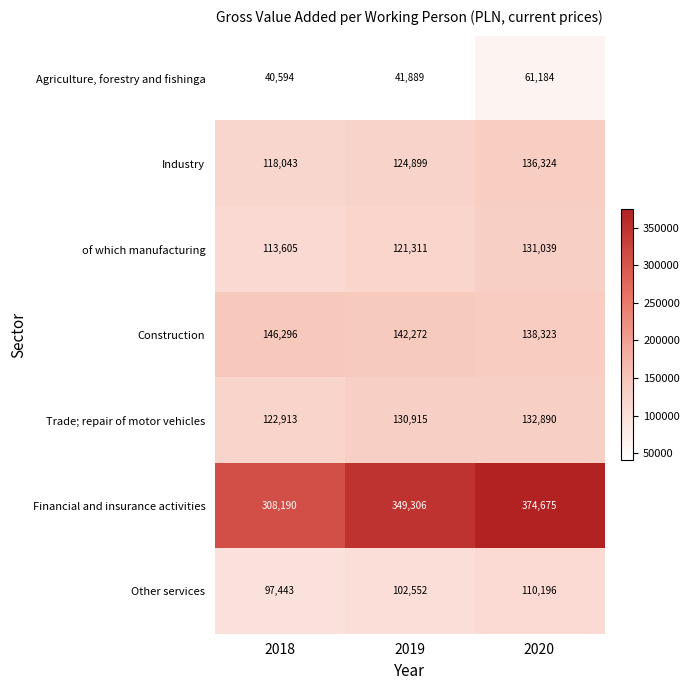

What is the maximum value shown in the chart?

374675